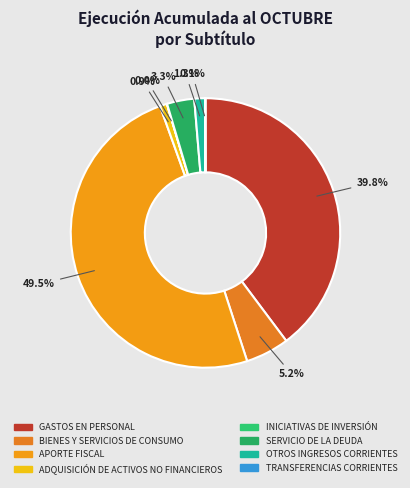

What is the largest slice in the pie chart?

APORTE FISCAL